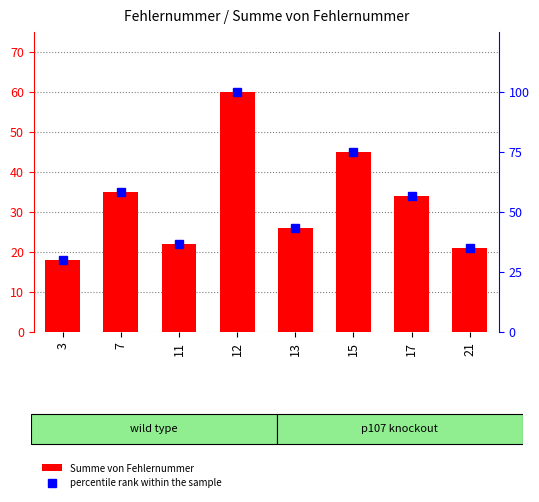

Does the chart contain stacked bars?

No